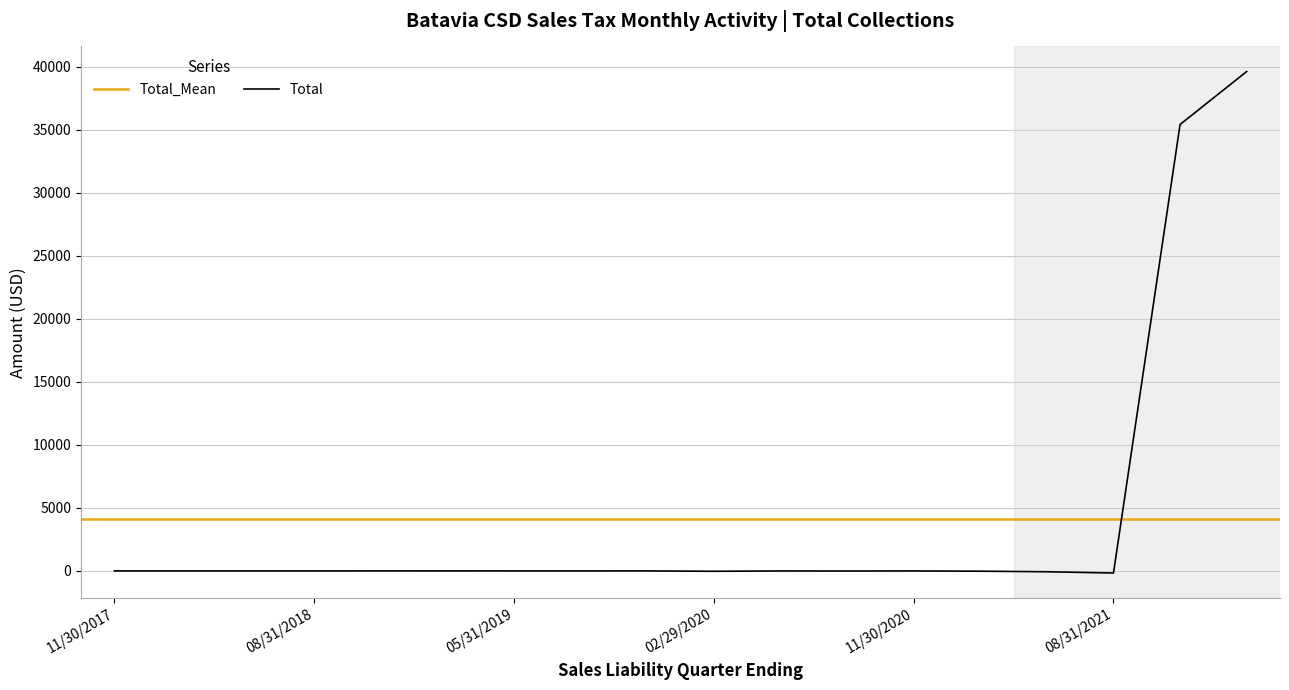

What is the approximate value at 08/31/2021?

-167.0